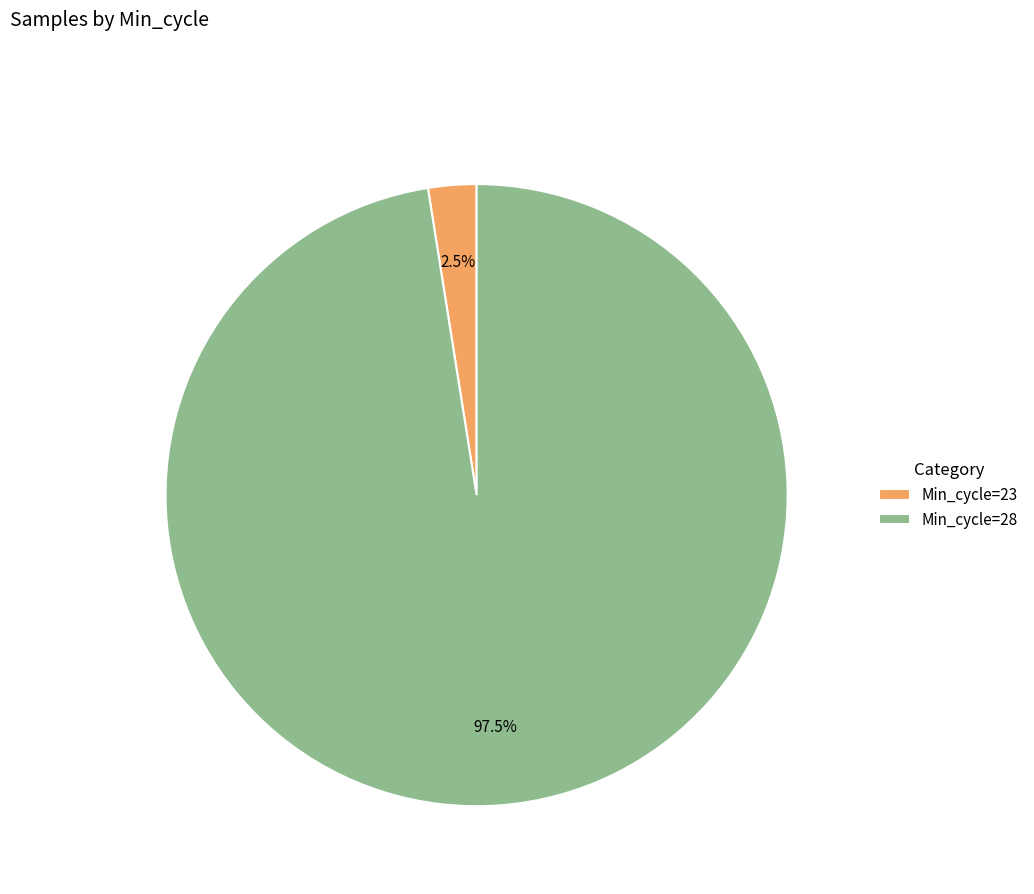

What is the largest slice in the pie chart?

Min_cycle=28